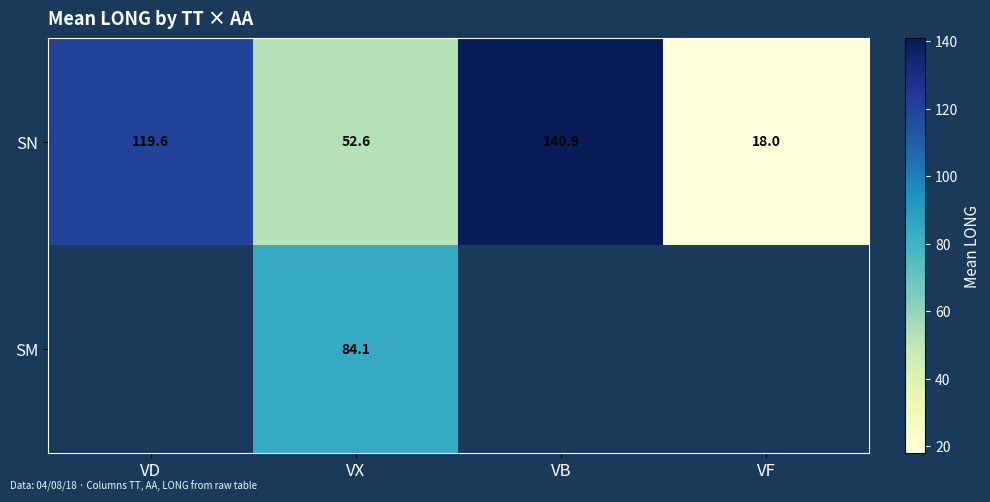

How many categories are shown in the chart?

4